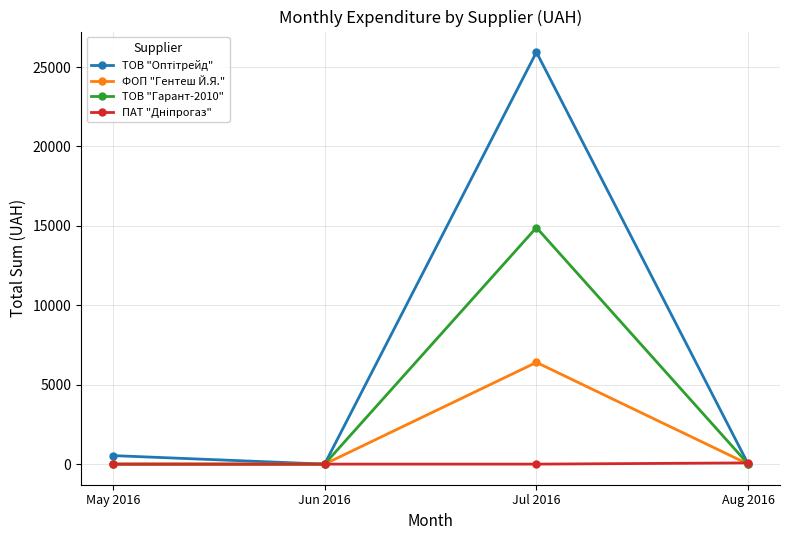

What is the label of the 2nd point from the left?

Jun 2016